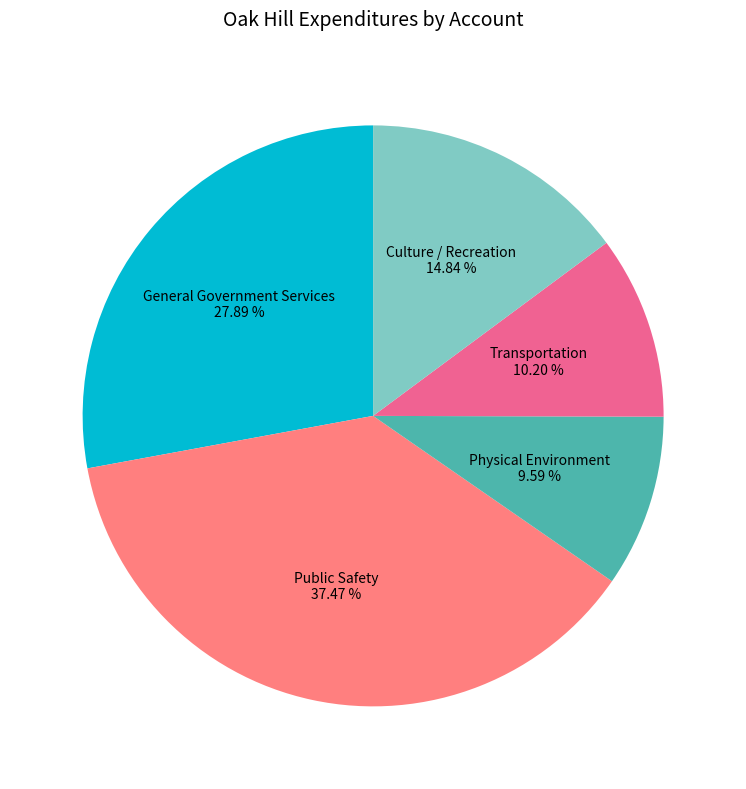

To the nearest percent, what is the difference between the General Government Services and Physical Environment slice percentages?

18%